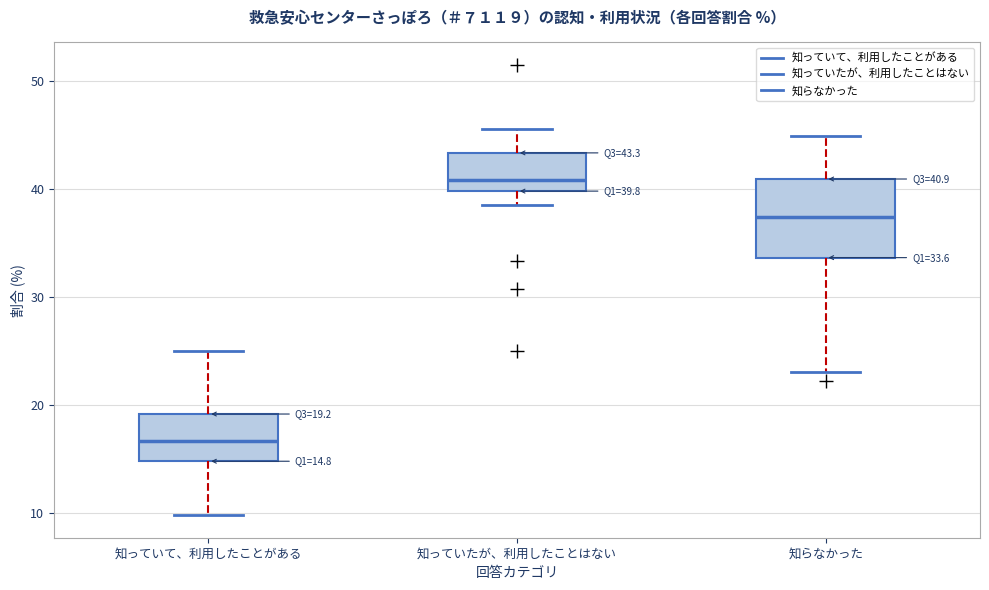

Comparing the boxes themselves (not the whiskers), which one is the tallest?

知らなかった